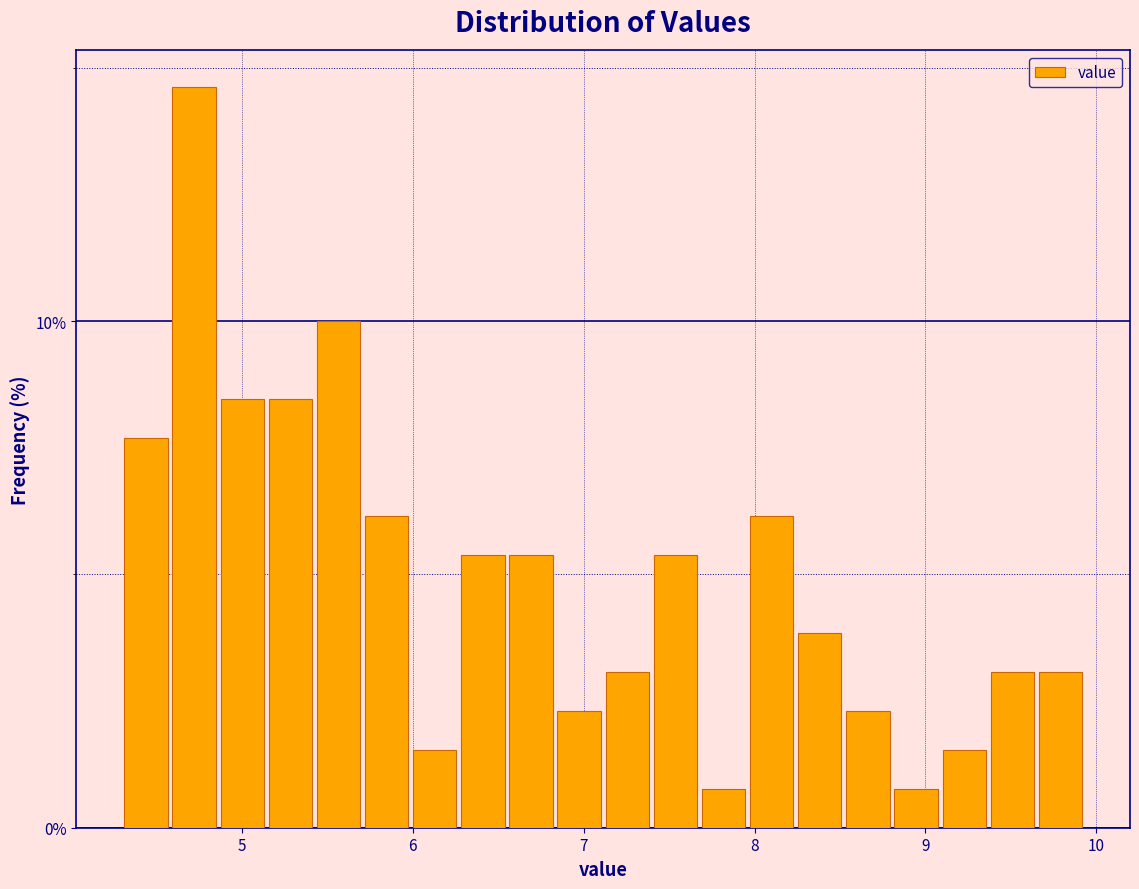

Read against the x-axis, roughly where is the centre of the tallest bar?

4.7